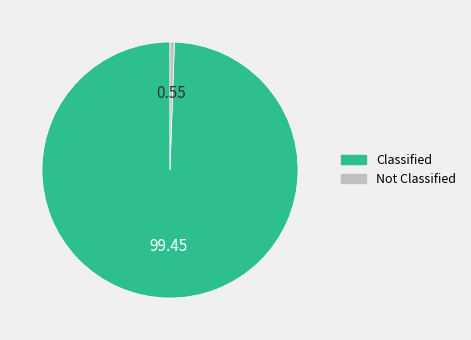

Which slice is the smallest?

Not Classified